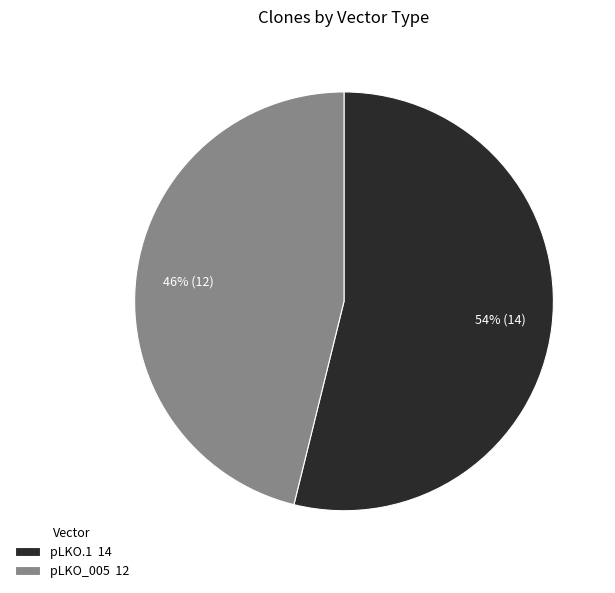

What is the ratio of the value at pLKO.1 14 to the value at pLKO_005 12?

1.2